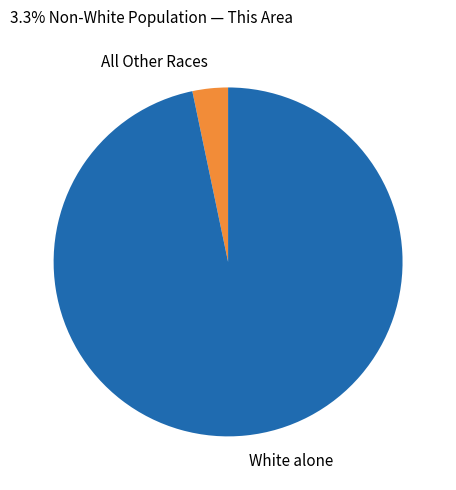

Count the number of slices in the pie.

2